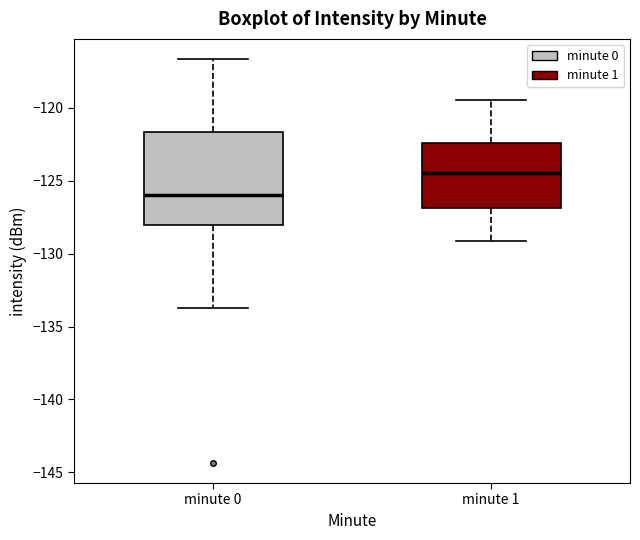

Which box's median line is the highest?

minute 1